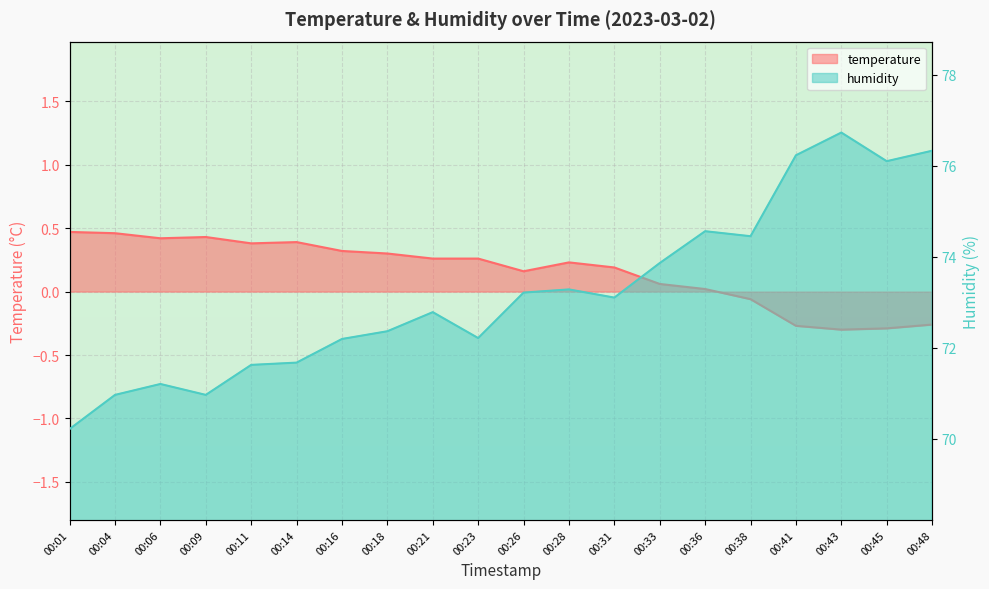

What are all the series names shown in the legend?

temperature, humidity